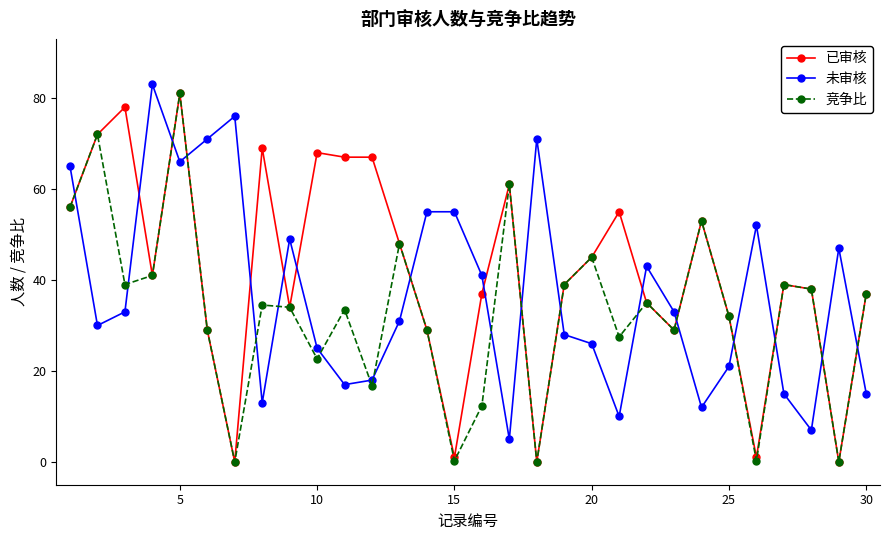

True or false: 未审核 has more than 2 points higher than both neighbors.

True